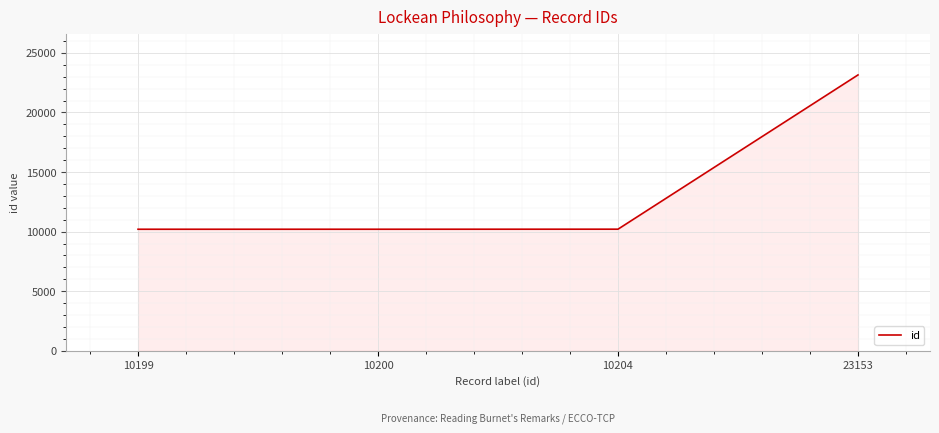

Is it true that the value at 10199 is 10199?

True